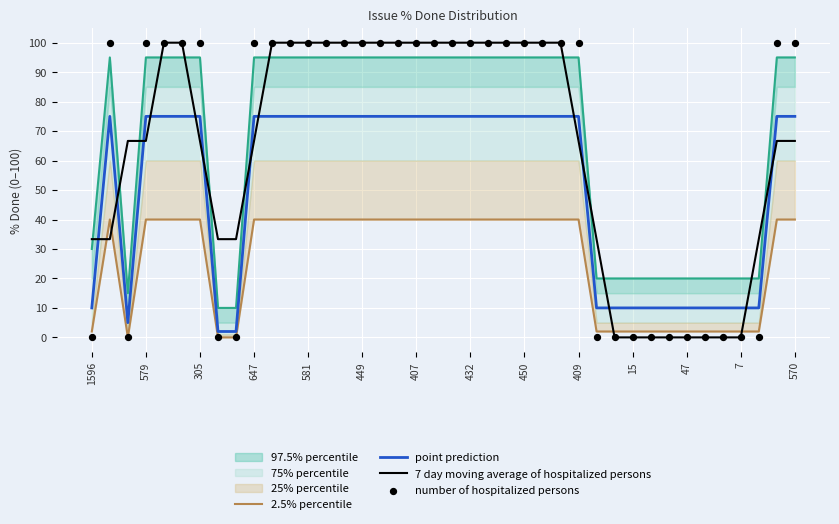

What is the maximum value for 7 day moving average of hospitalized persons?

100.0